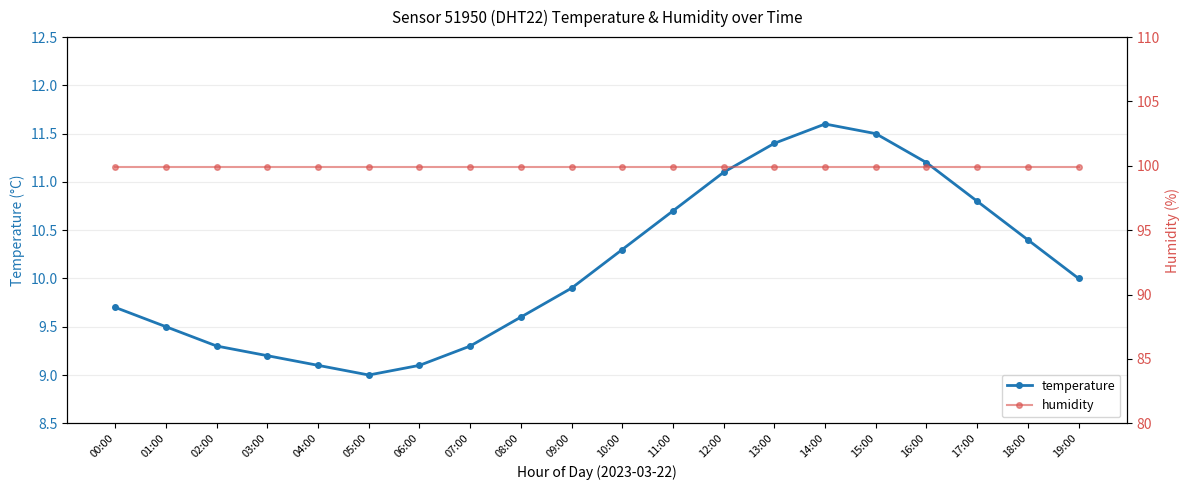

How many lines are shown in the chart?

2